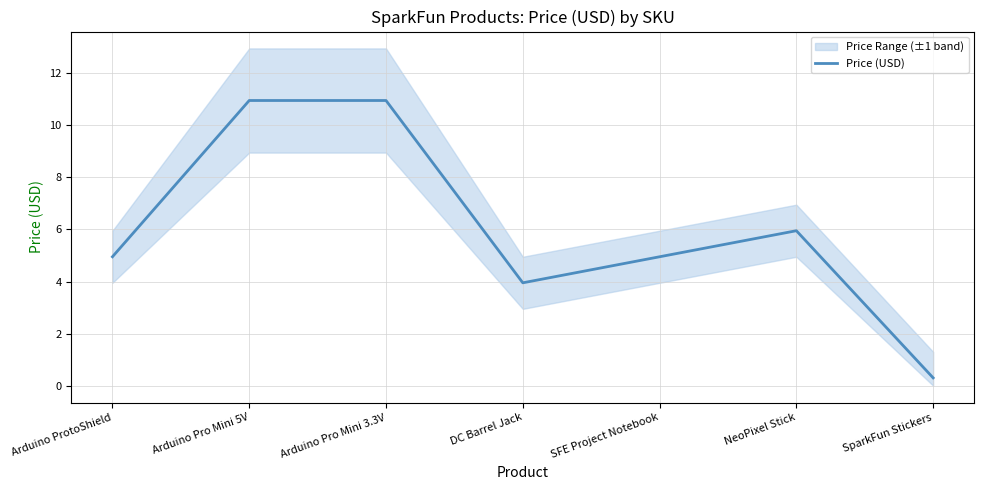

List the labels in order of value, largest first.

Arduino Pro Mini 5V, Arduino Pro Mini 3.3V, NeoPixel Stick, Arduino ProtoShield, SFE Project Notebook, DC Barrel Jack, SparkFun Stickers